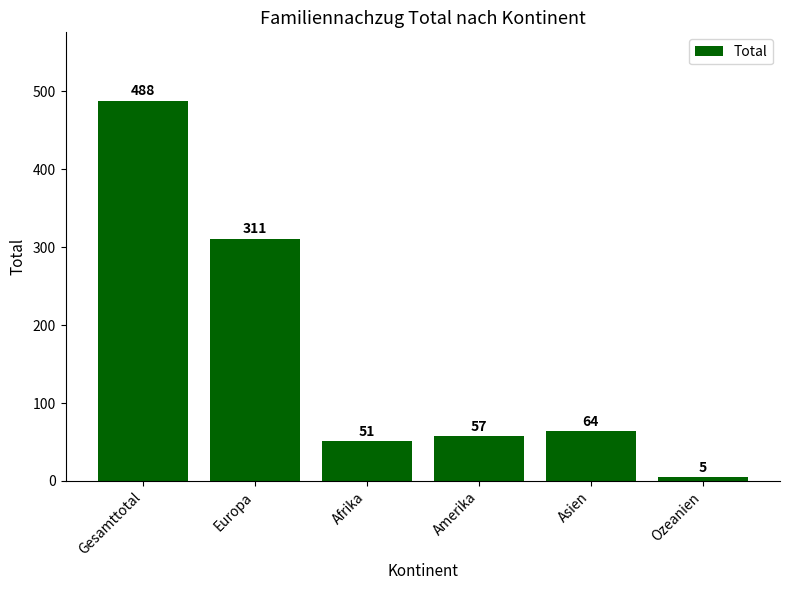

What is the difference between the second highest and second lowest values?

260